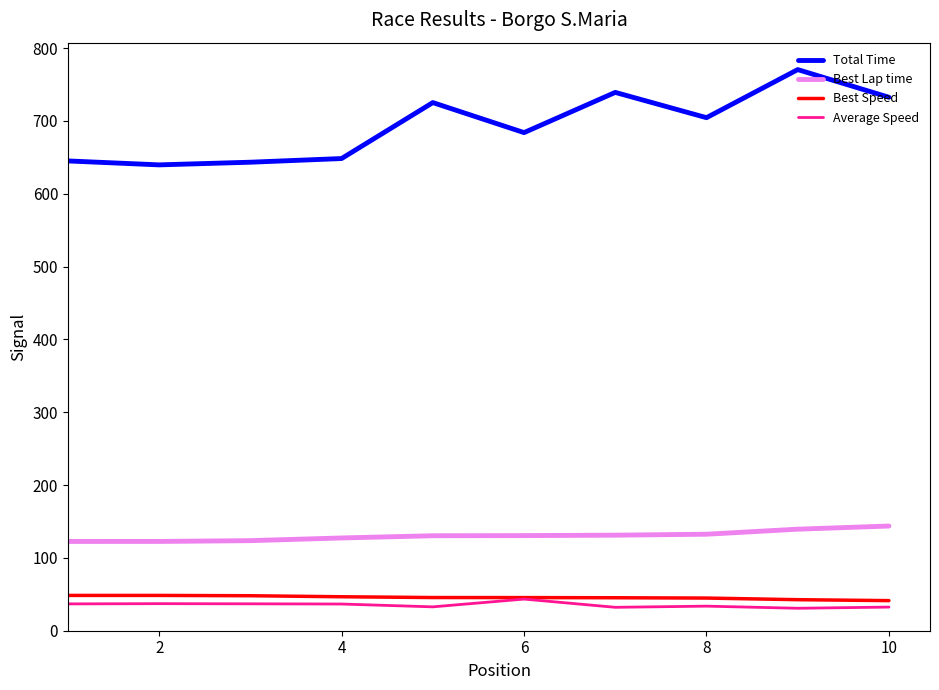

True or false: Best Lap time and Average Speed cross at least once.

False